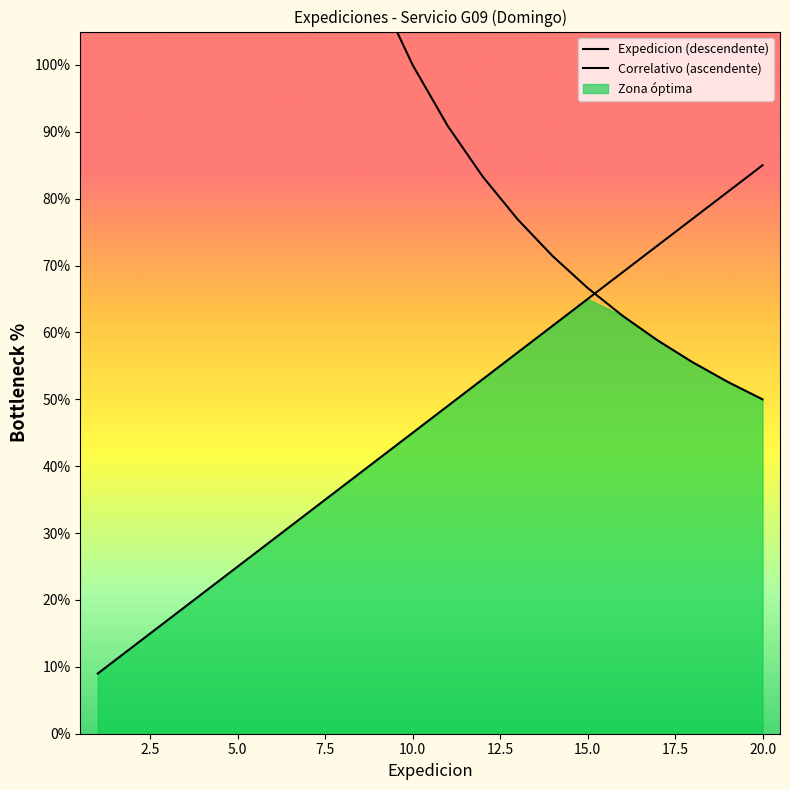

Count the number of categories in the chart.

20